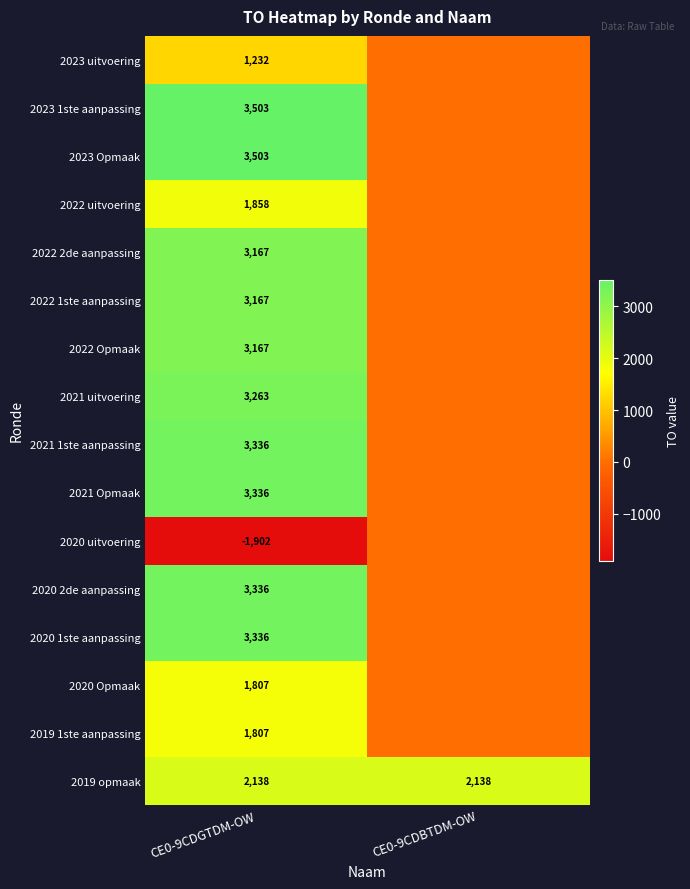

What is the sum of the 2019 opmaak values at CE0-9CDBTDM-OW and CE0-9CDGTDM-OW?

4276